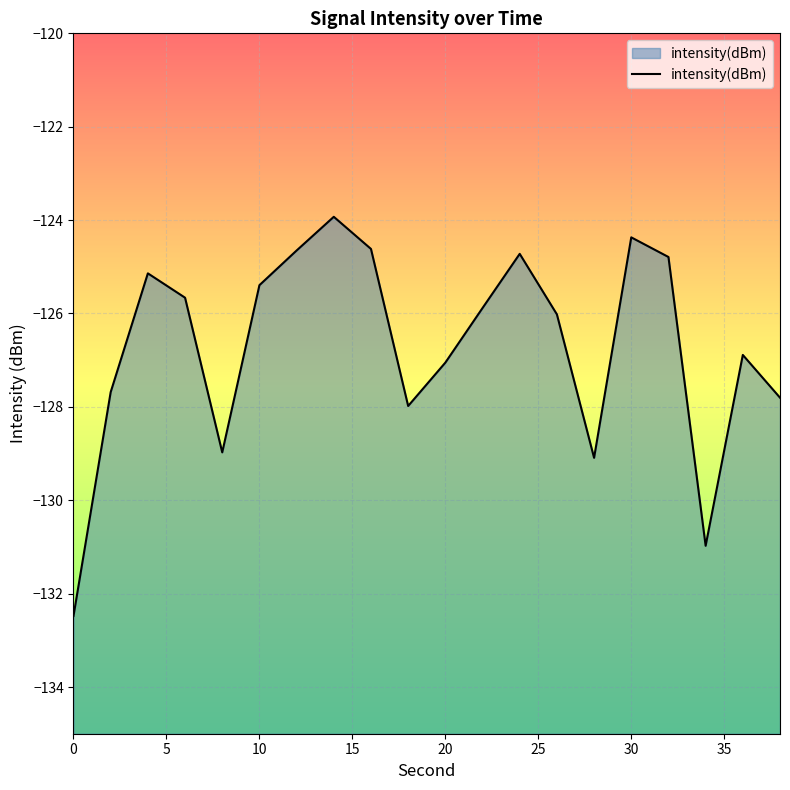

How many values are below -125?

14